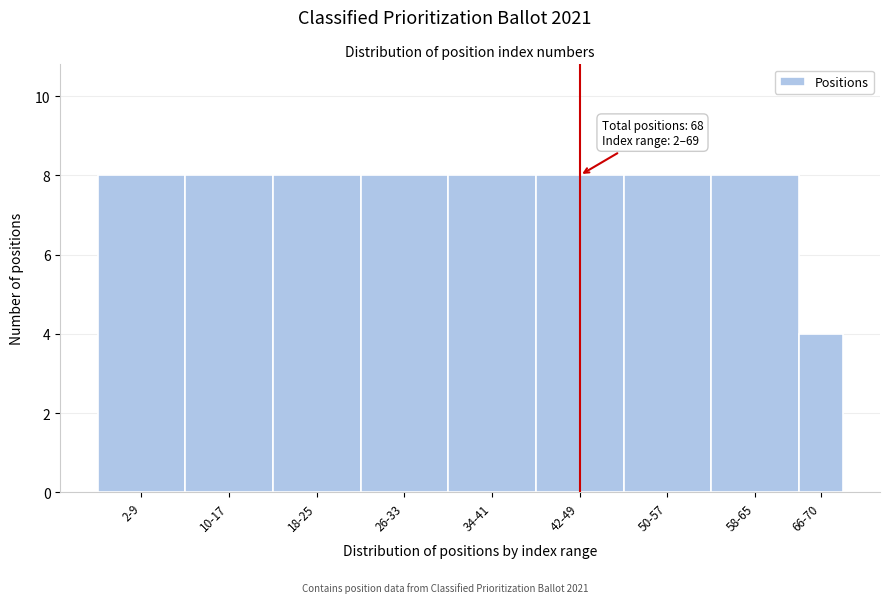

Reading left to right, extract all data points from this chart.

8	8	8	8	8	8	8	8	4